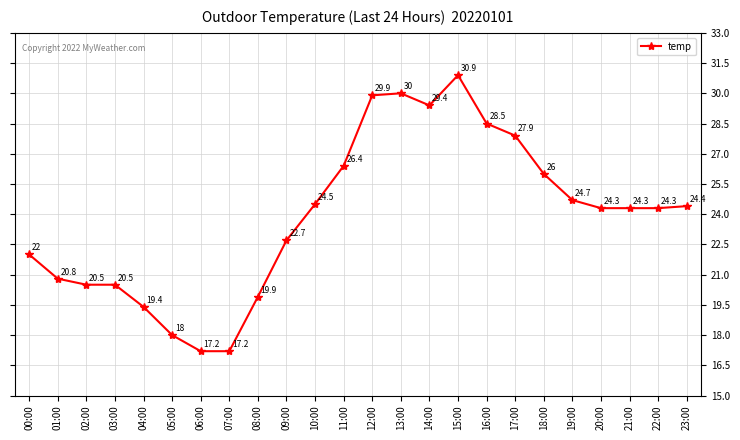

At which label does the data first exceed 24?

10:00